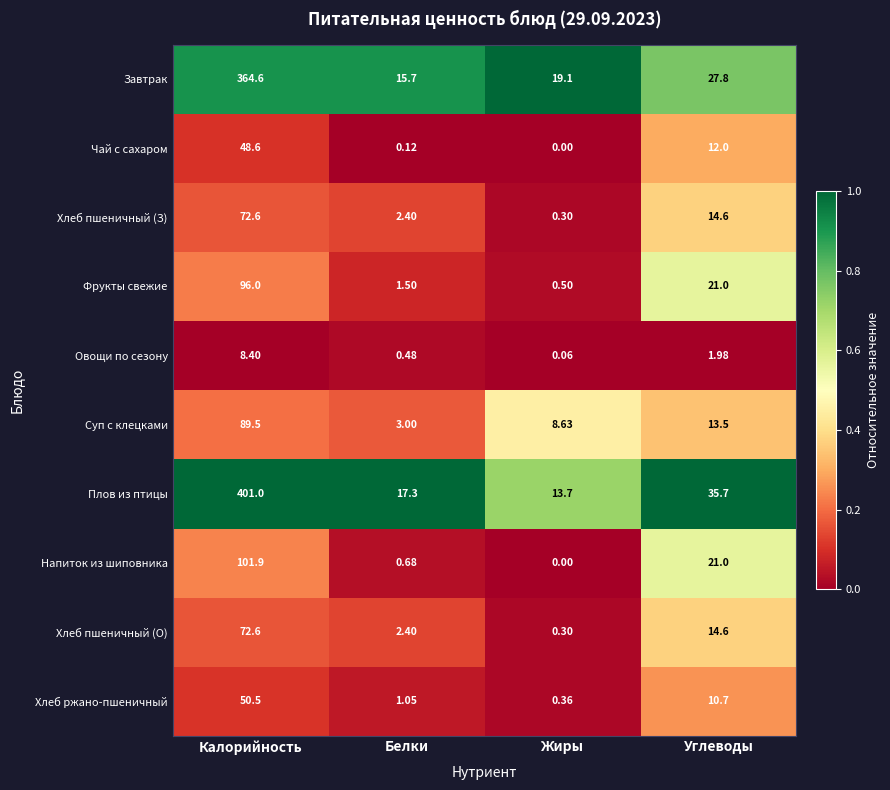

At which label does Завтрак reach its peak?

Калорийность